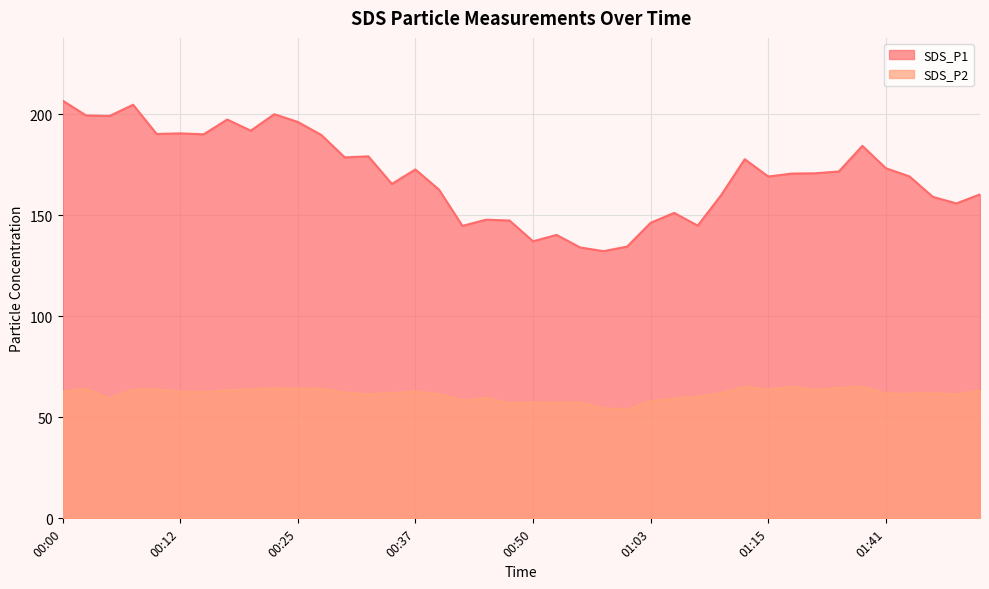

Reading left to right, what are all the values shown in this chart?

SDS_P1: 00:00=206.8	00:03=199.4	00:05=199.1	00:08=204.7	00:10=190.2	00:12=190.5	00:15=190.1	00:17=197.4	00:20=191.9	00:22=200.0	00:25=196.2	00:27=189.7	00:30=178.6	00:32=179.2	00:35=165.5	00:37=172.7	00:40=162.7	00:42=144.7	00:45=147.8	00:47=147.4	00:50=137.1	00:52=140.3	00:55=134.1	00:57=132.2	01:00=134.5	01:03=146.3	01:05=151.2	01:08=144.9	01:10=160.0	01:13=177.7	01:15=169.2	01:18=170.6	01:20=170.8	01:23=171.7	01:33=184.3	01:41=173.3	01:44=169.2	01:46=159.1	01:49=155.9	01:51=160.3
SDS_P2: 00:00=62.7	00:03=64.2	00:05=59.4	00:08=63.7	00:10=63.8	00:12=62.8	00:15=62.5	00:17=63.4	00:20=64.0	00:22=64.4	00:25=64.1	00:27=64.2	00:30=62.3	00:32=61.4	00:35=62.0	00:37=62.8	00:40=61.4	00:42=58.3	00:45=59.6	00:47=56.9	00:50=57.4	00:52=57.2	00:55=57.4	00:57=54.5	01:00=53.9	01:03=58.0	01:05=59.3	01:08=60.2	01:10=62.0	01:13=65.1	01:15=63.9	01:18=65.1	01:20=63.7	01:23=64.5	01:33=65.1	01:41=61.7	01:44=61.7	01:46=61.8	01:49=61.4	01:51=63.2